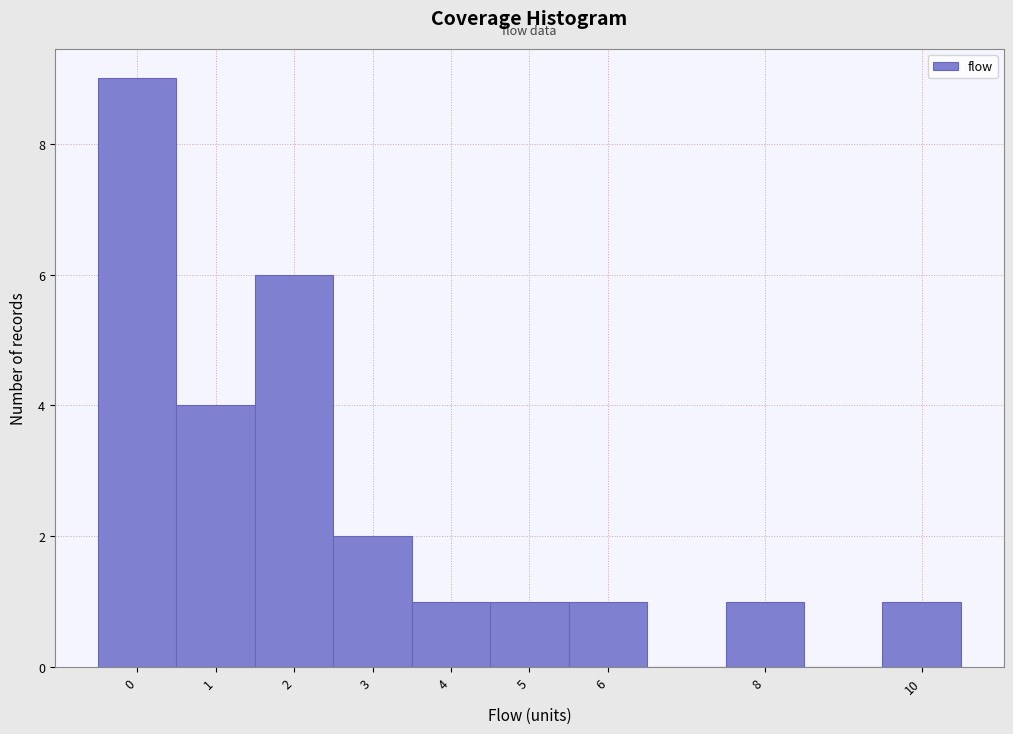

Reading left to right, list every bar in this chart as the range it spans on the x-axis followed by its height. The values are not printed on the chart, so give them approximately, as read against the axis.

-0.5 to 0.5: 9
0.5 to 1.5: 4
1.5 to 2.5: 6
2.5 to 3.5: 2
3.5 to 4.5: 1
4.5 to 5.5: 1
5.5 to 6.5: 1
6.5 to 7.5: 0
7.5 to 8.5: 1
8.5 to 9.5: 0
9.5 to 10.5: 1